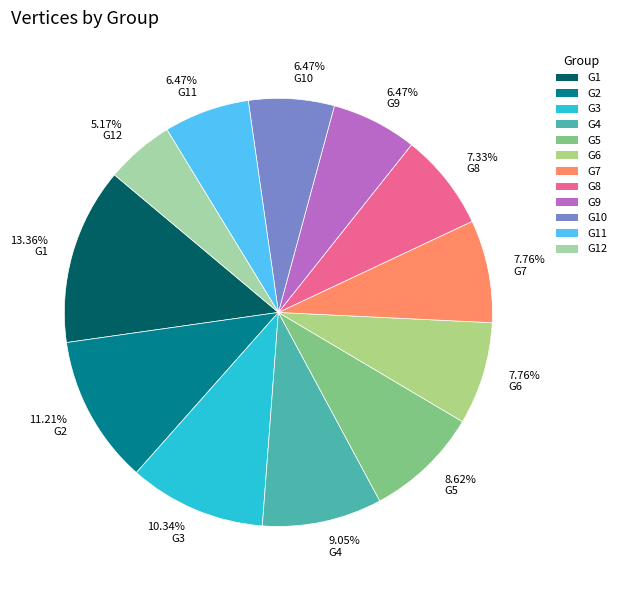

What portion of the pie excludes G3?

89.7%